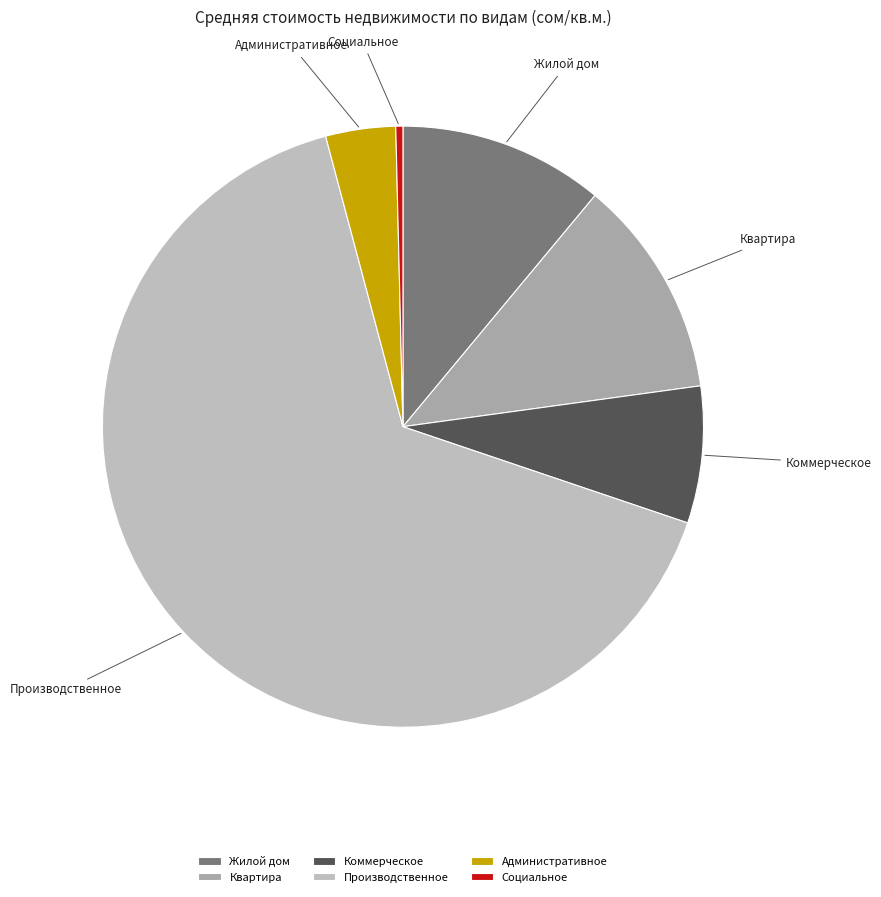

Approximately how many times larger is the value at Социальное compared to Производственное?

0.0